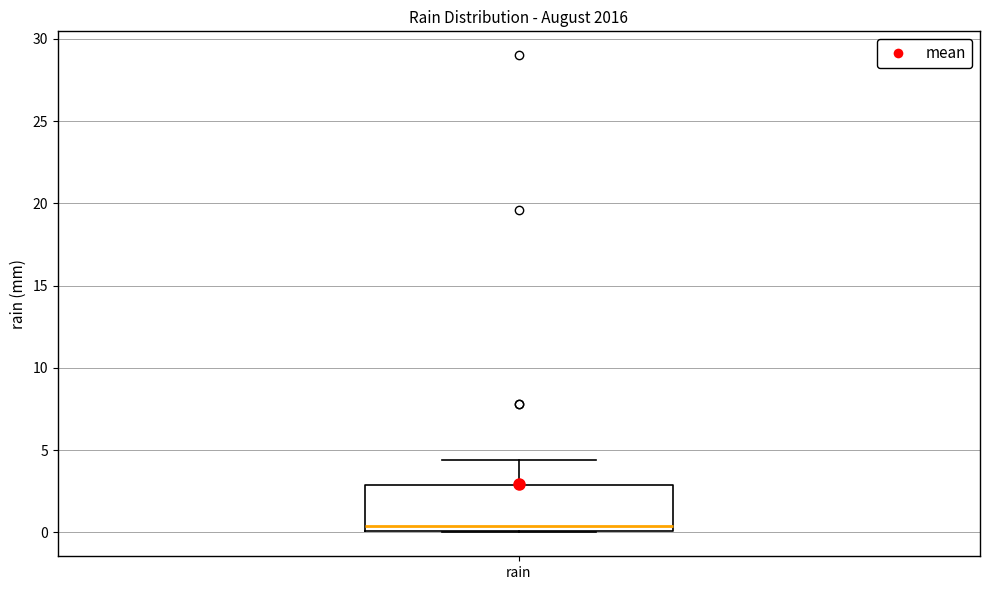

Where does the upper whisker of the box for rain end on the y-axis? The values are not printed on the chart, so give them approximately, as read against the axis.

4.5